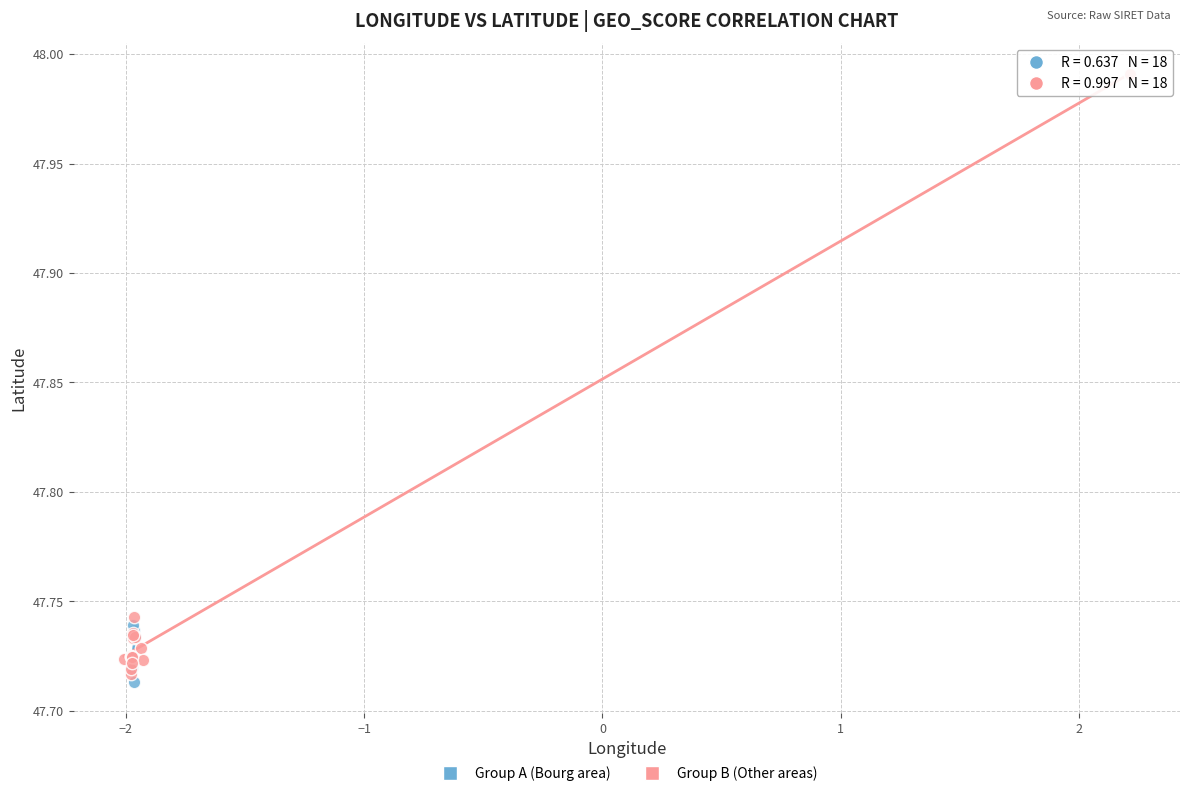

Which series reaches the maximum Y coordinate?

Group B (Other areas)